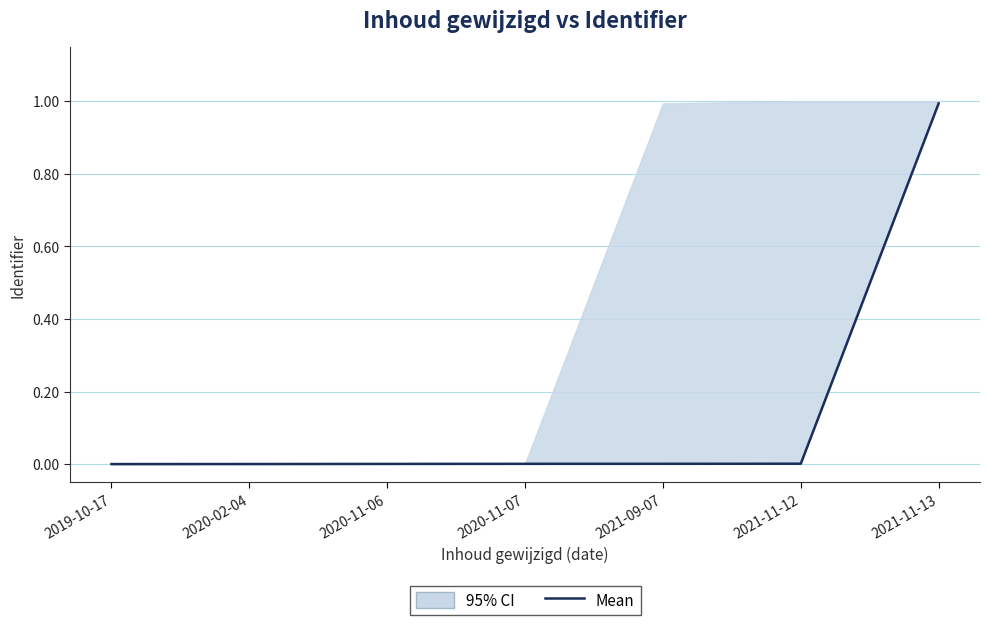

What is the sum of all values?

1.0